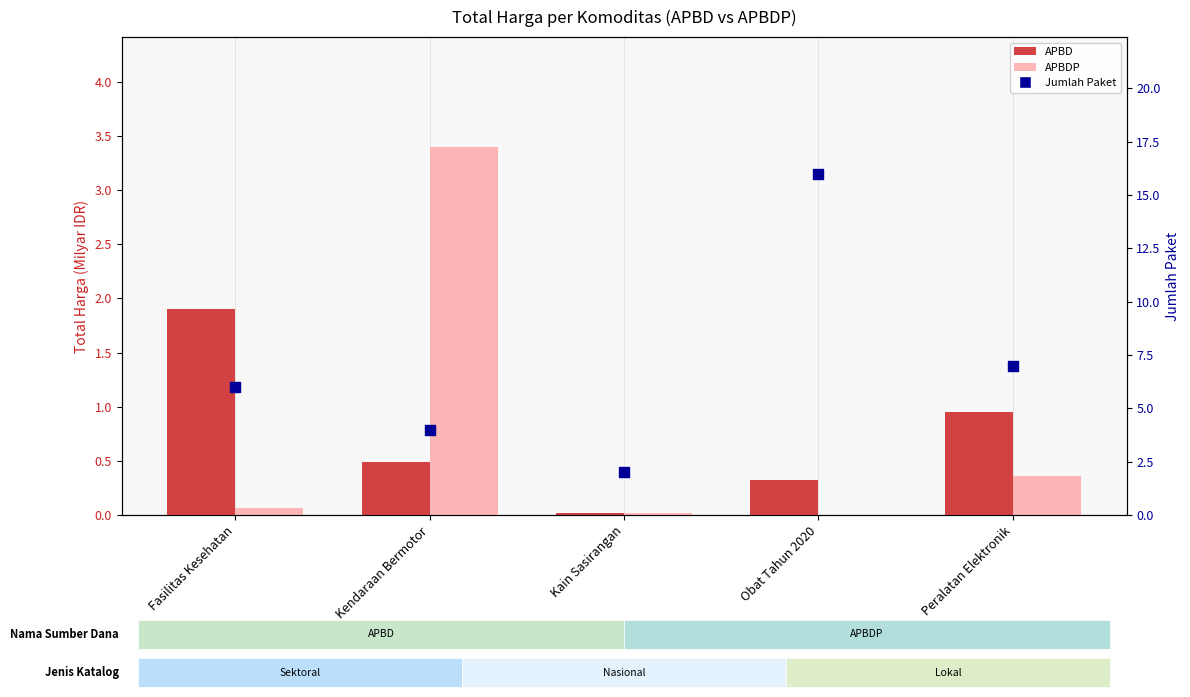

Which series contains the highest Y value?

Jumlah Paket